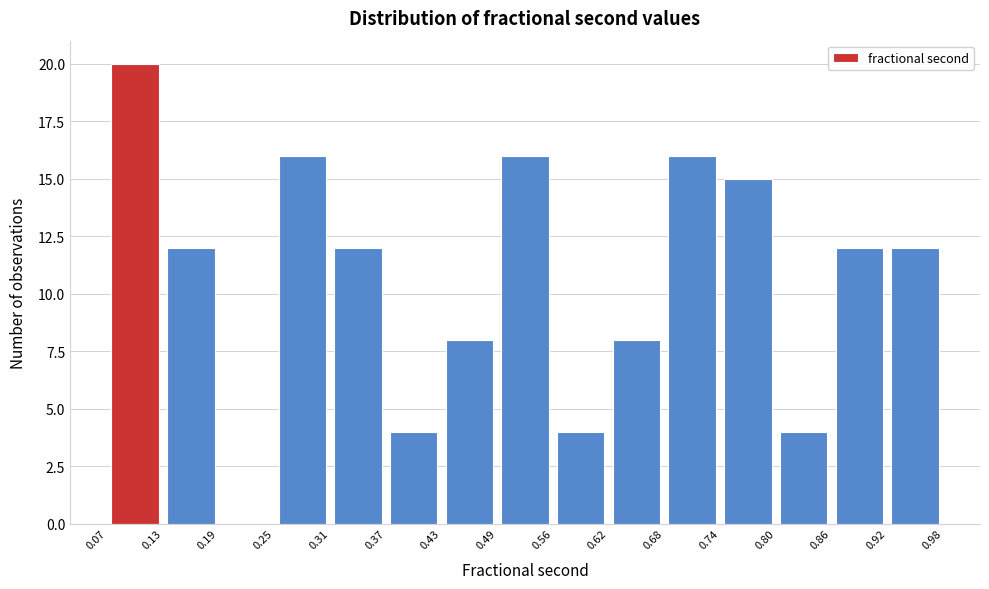

Over which range of the x-axis is the bar tallest?

0.07 to 0.13